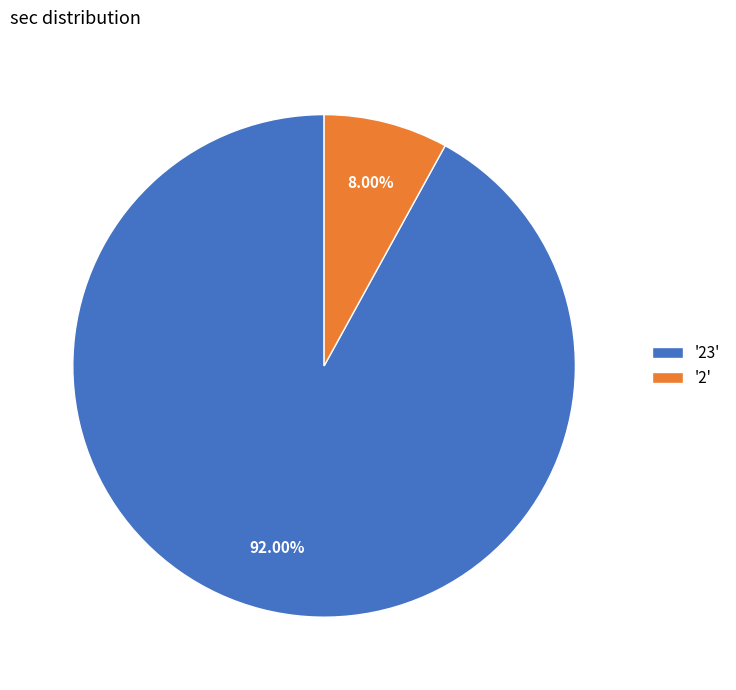

How many segments does this pie chart have?

2